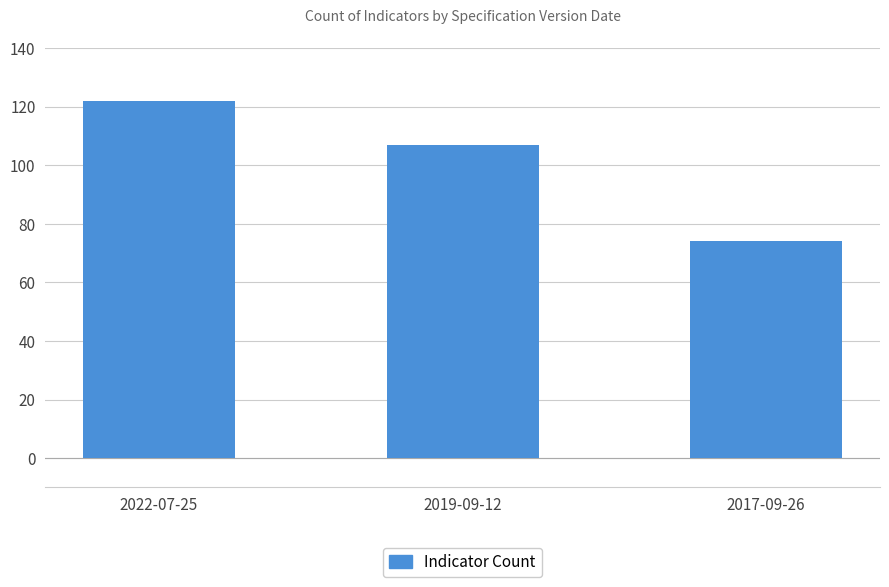

Which label corresponds to the smallest value in the chart?

2017-09-26